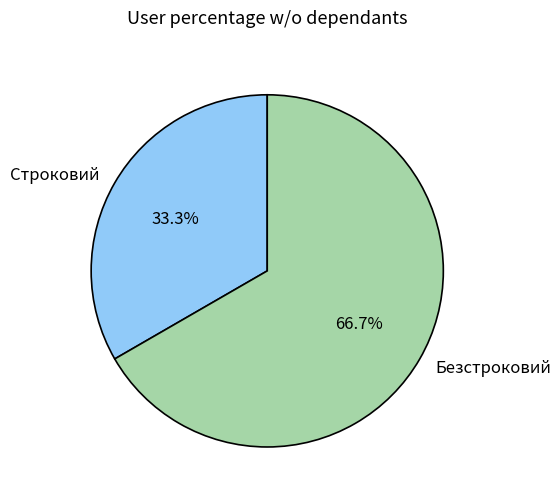

To the nearest percent, what percentage of the pie is Строковий?

33%